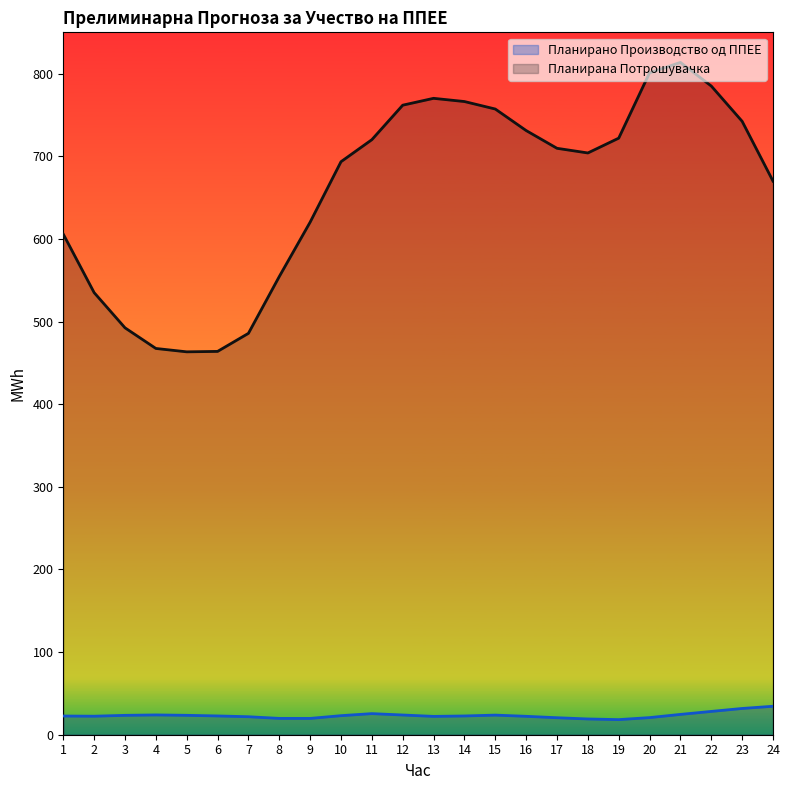

Reading left to right, what are all the values shown in this chart?

Планирано Производство од ППЕЕ: 22.6	22.4	23.4	23.9	23.5	22.7	21.8	19.7	19.7	23.1	25.5	23.9	22.2	22.7	23.7	22.3	20.6	19.1	18.3	20.7	24.6	28.2	31.8	34.4
Планирана Потрошувачка: 605.8	535.0	492.4	467.4	463.4	463.9	485.7	554.5	620.3	693.4	720.1	761.8	770.1	766.3	757.2	731.1	709.7	704.0	721.9	801.0	813.6	785.0	742.3	670.0